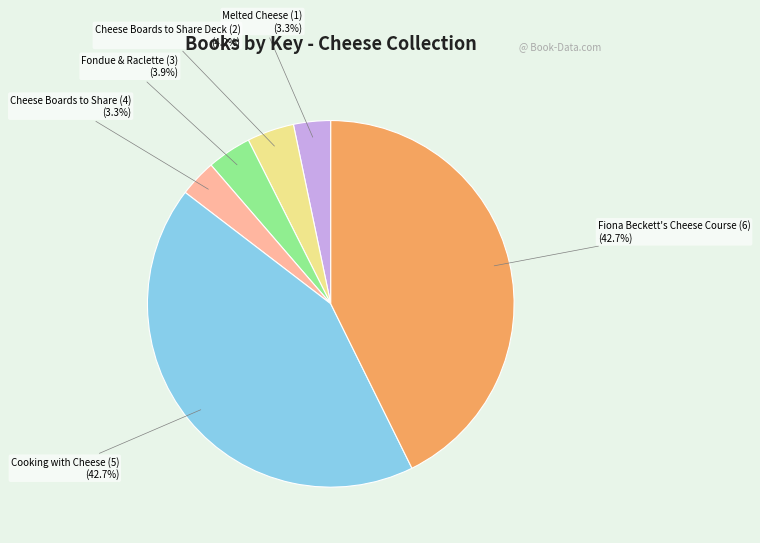

To the nearest percent, what is the difference between the largest and smallest slice percentages?

39%